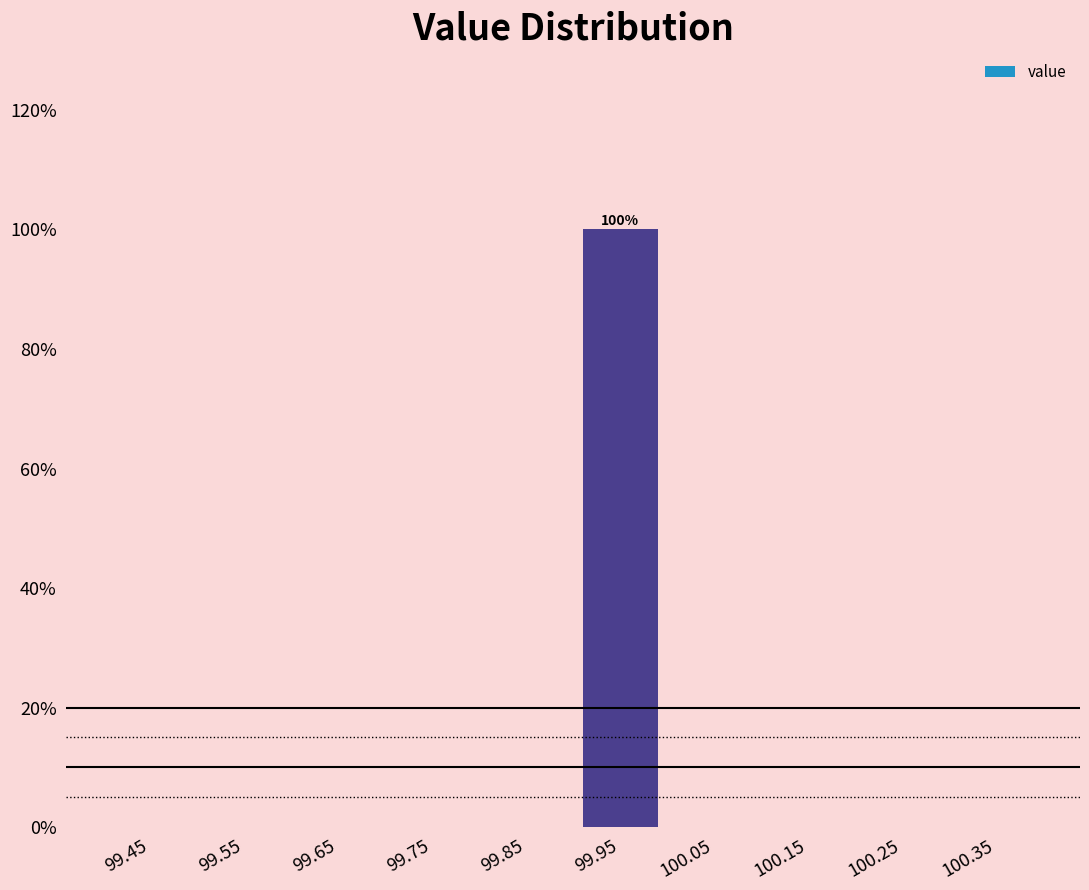

Which range on the x-axis has the tallest bar?

99.9 to 100.0